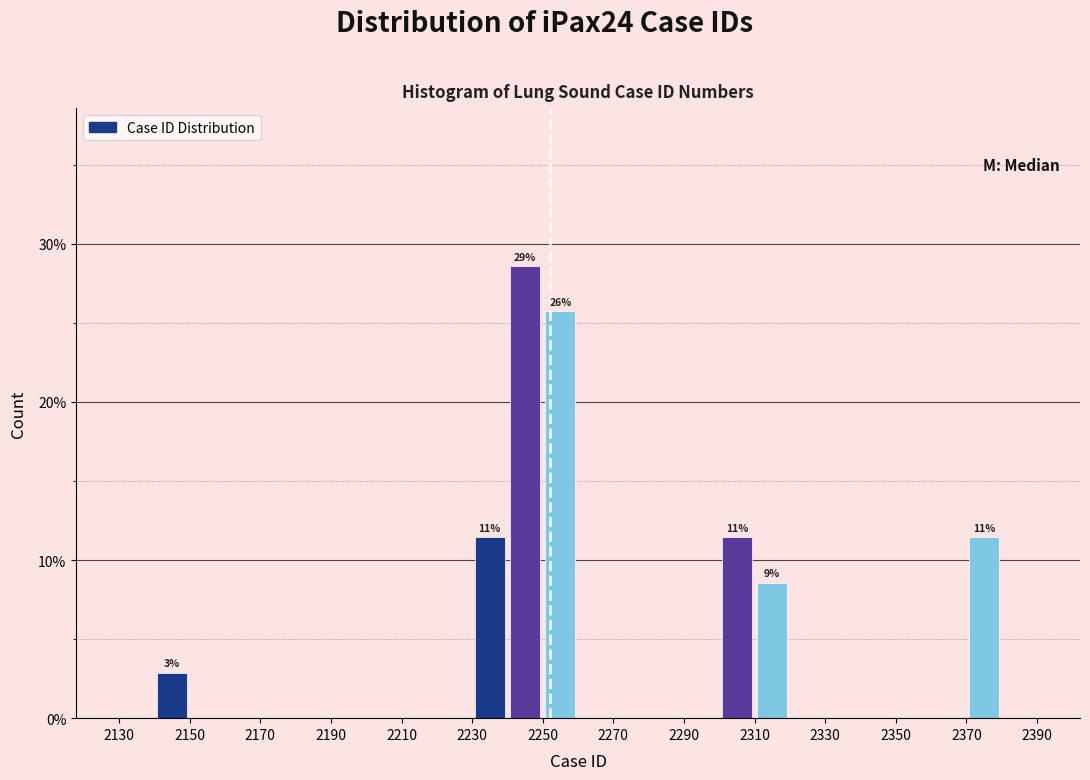

Over which range of the x-axis is the bar tallest?

2240 to 2250